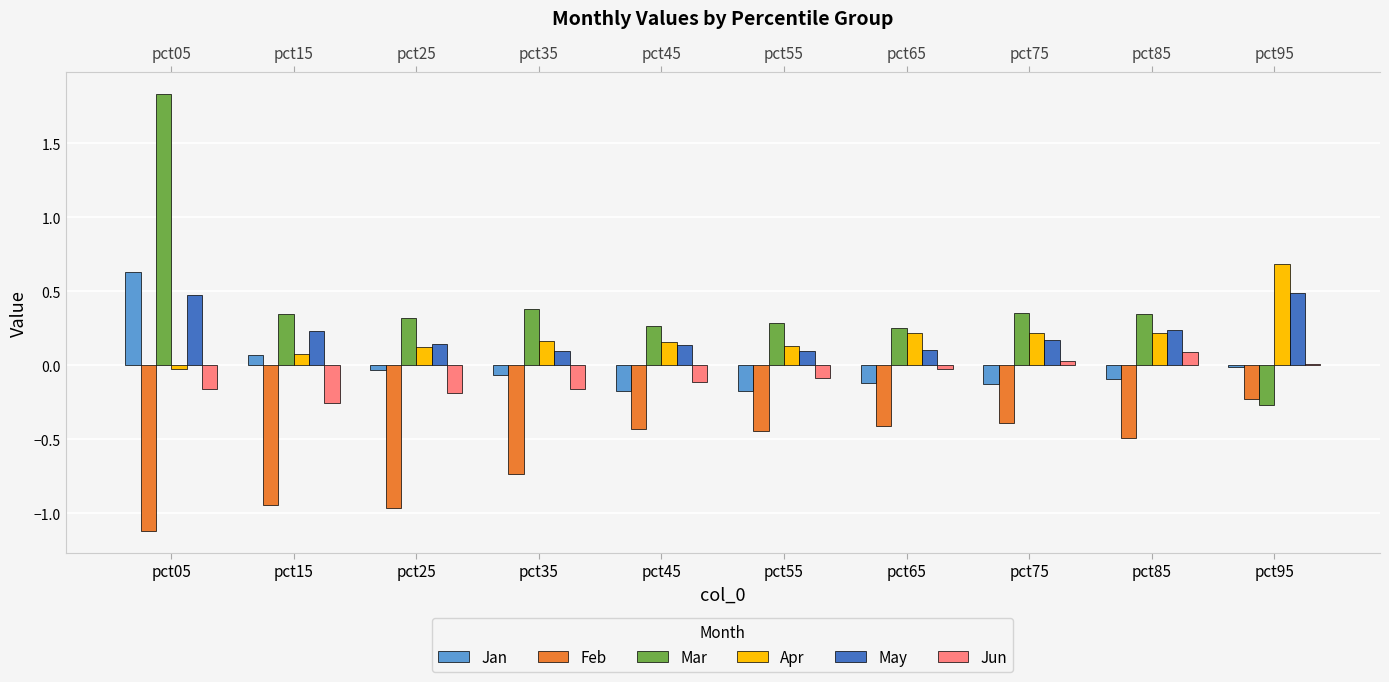

The Jan series shows -0.0 at pct95. True or false?

True